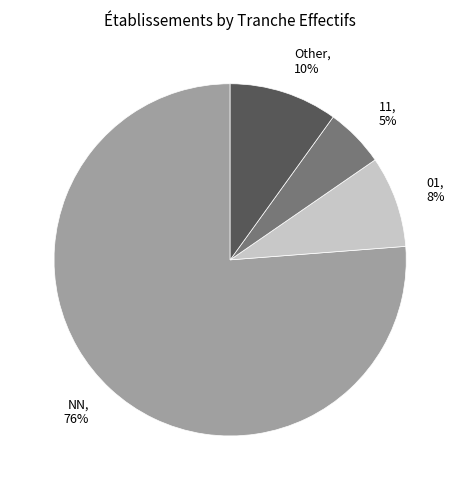

How many slices are in this pie chart?

4